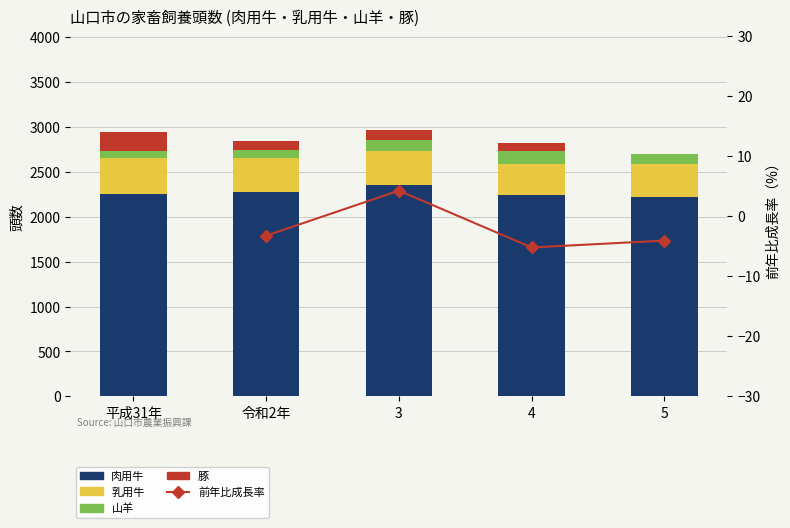

At how many categories does at least one series exceed 1971?

5